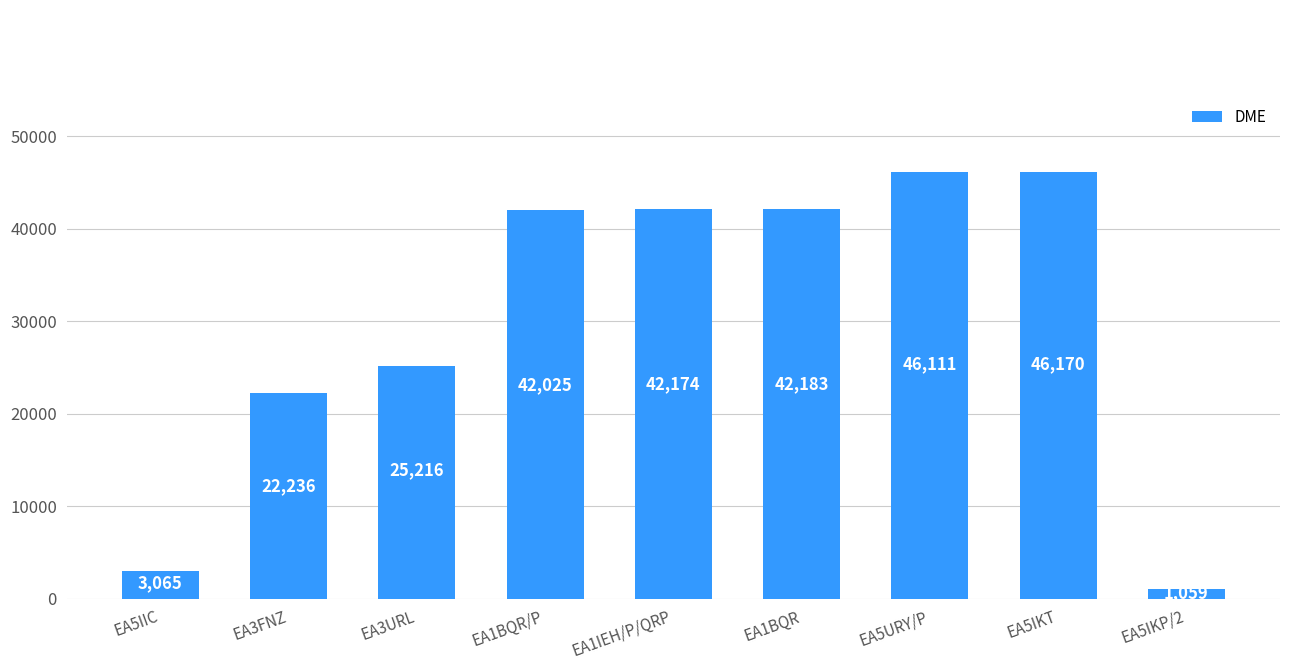

List the labels in order of value, largest first.

EA5IKT, EA5URY/P, EA1BQR, EA1IEH/P/QRP, EA1BQR/P, EA3URL, EA3FNZ, EA5IIC, EA5IKP/2